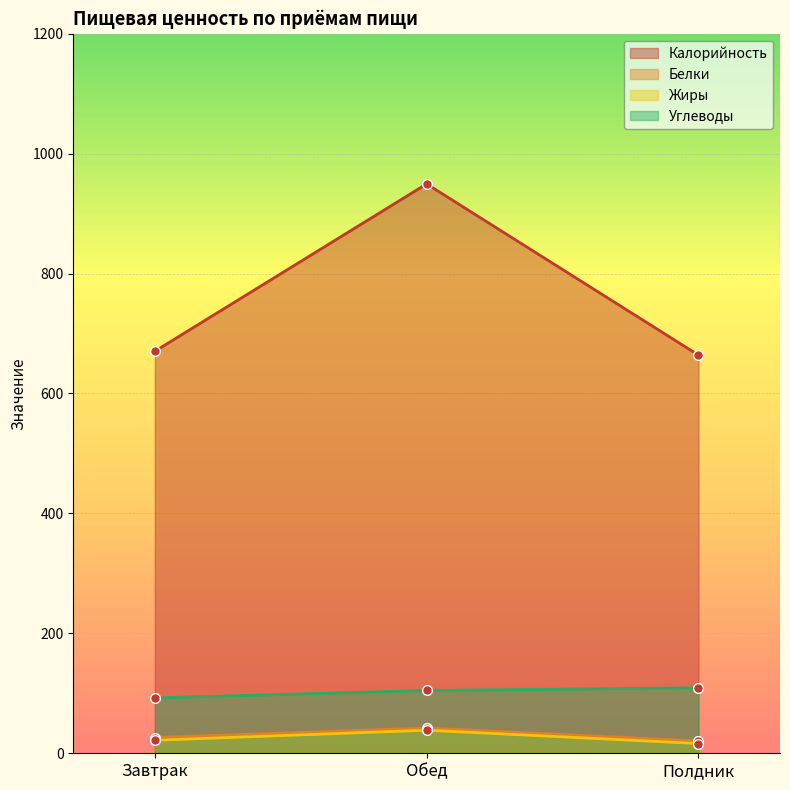

Where does the Белки series first go above 26?

Завтрак